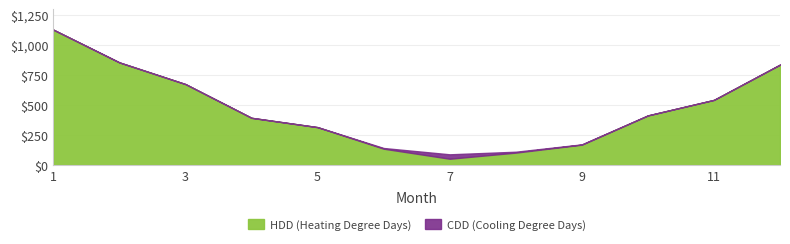

At which category is the sum across all series the highest?

1